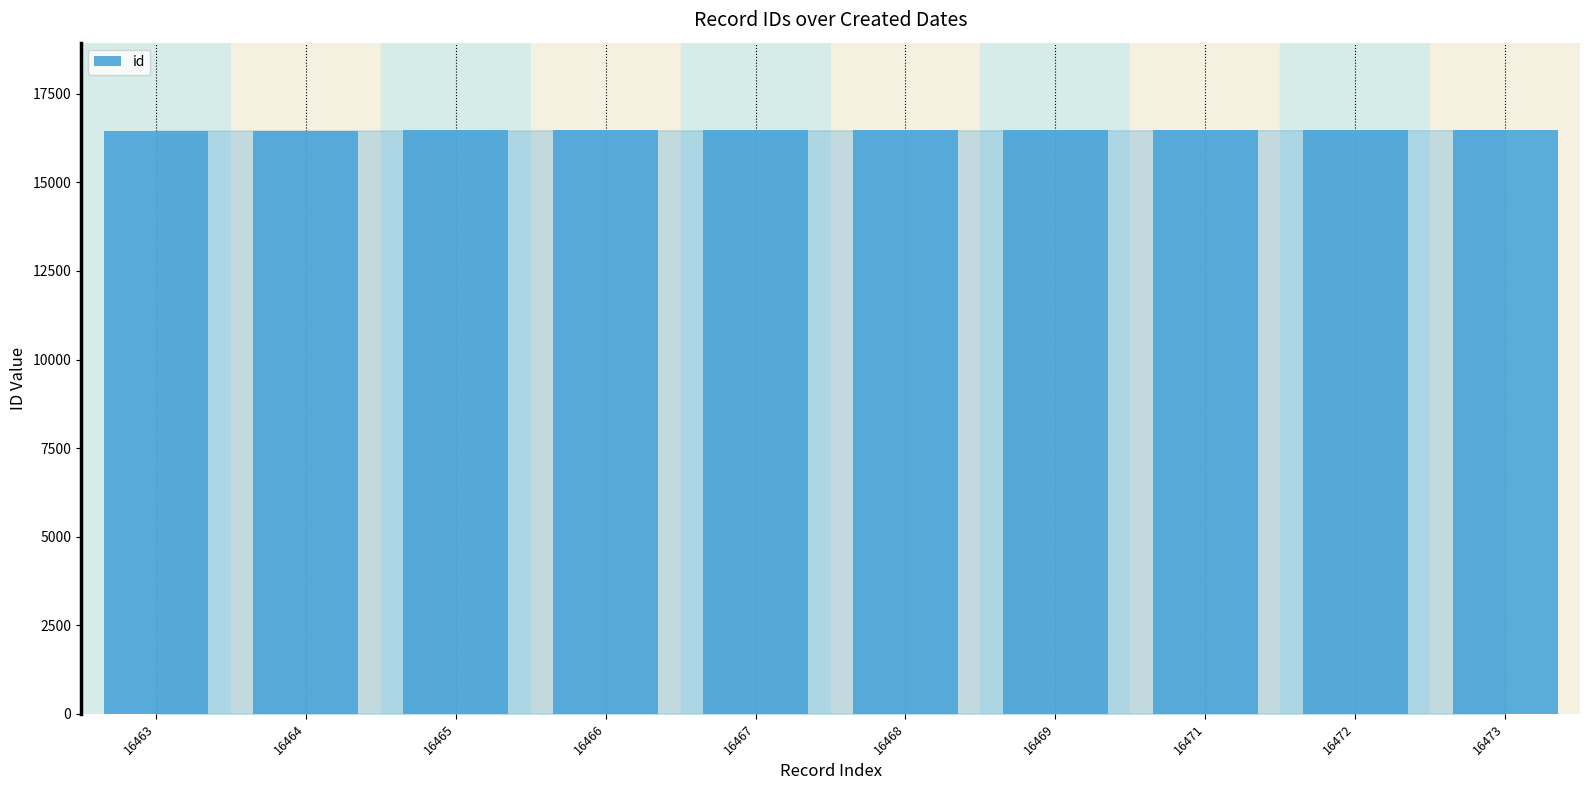

The chart shows a value of 16466 at 16466. True or false?

True